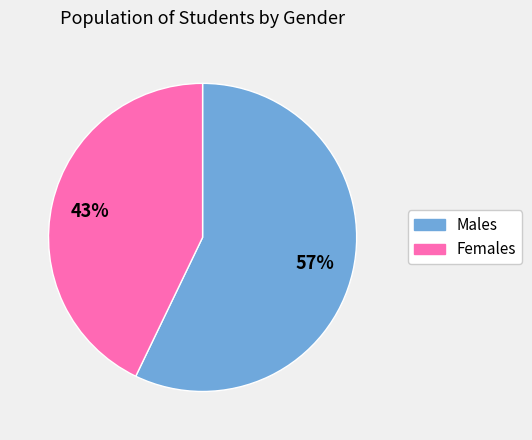

To the nearest percent, what is the average slice percentage?

50%